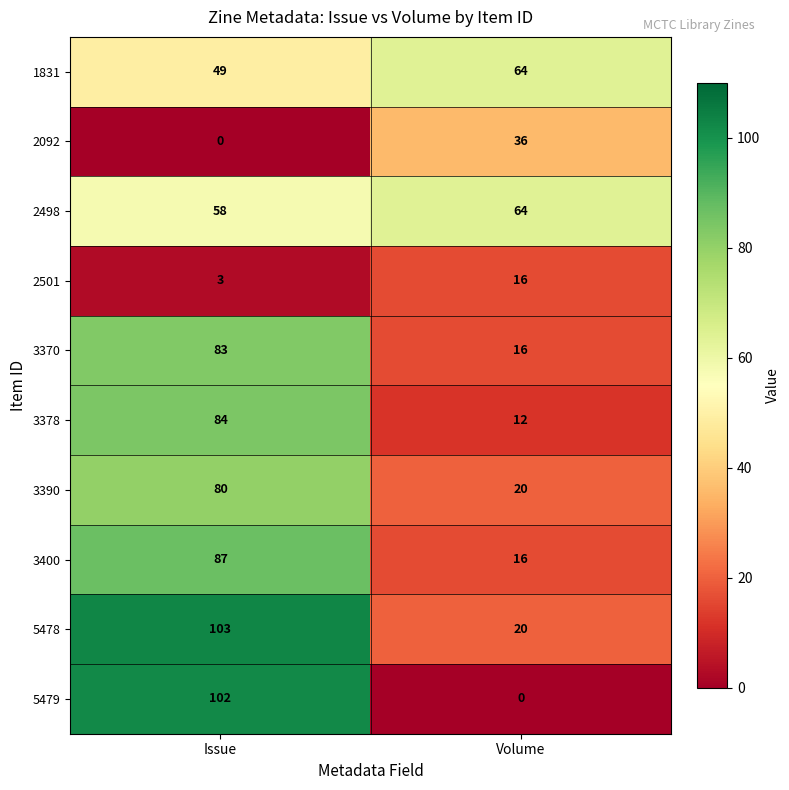

Rank the series at Issue from highest to lowest value.

5478, 5479, 3400, 3378, 3370, 3390, 2498, 1831, 2501, 2092